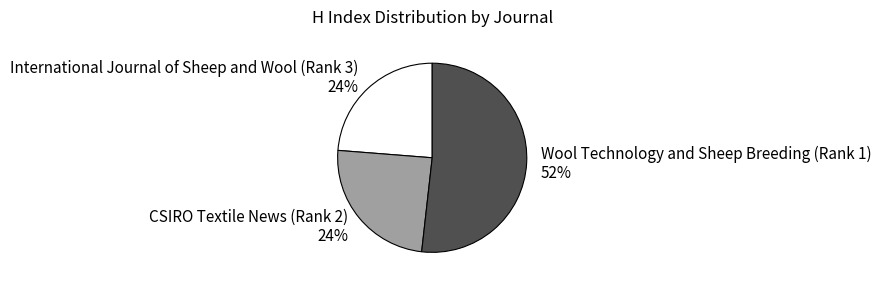

Does Wool Technology and Sheep Breeding (Rank 1) represent more than half of the total?

Yes